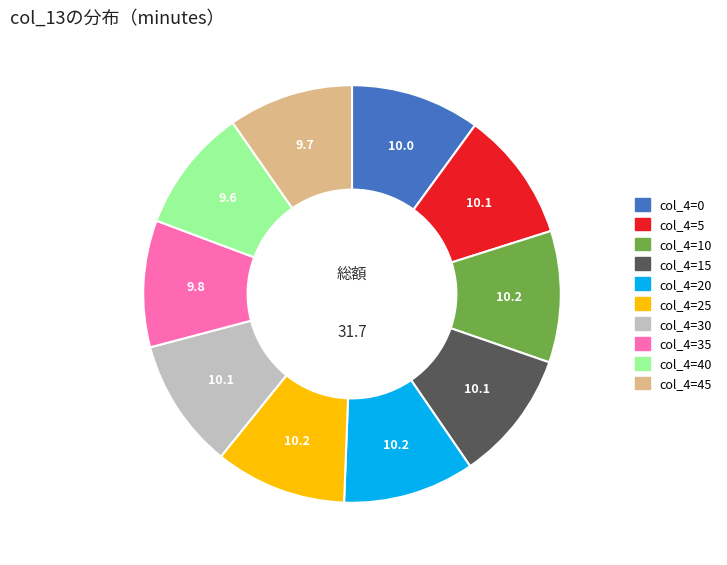

How many segments does this pie chart have?

10